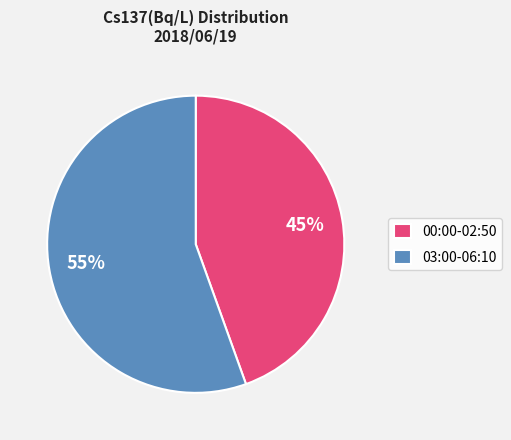

Is it true that 00:00-02:50 is 36% of the pie?

False